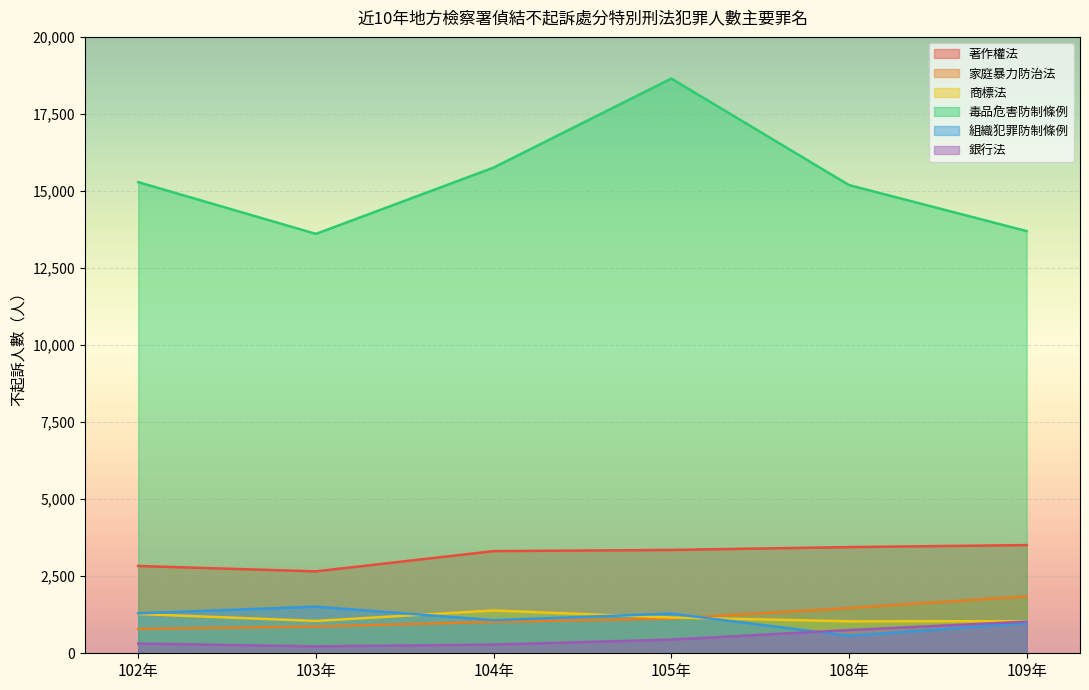

True or false: 著作權法 and 商標法 intersect in this chart.

False